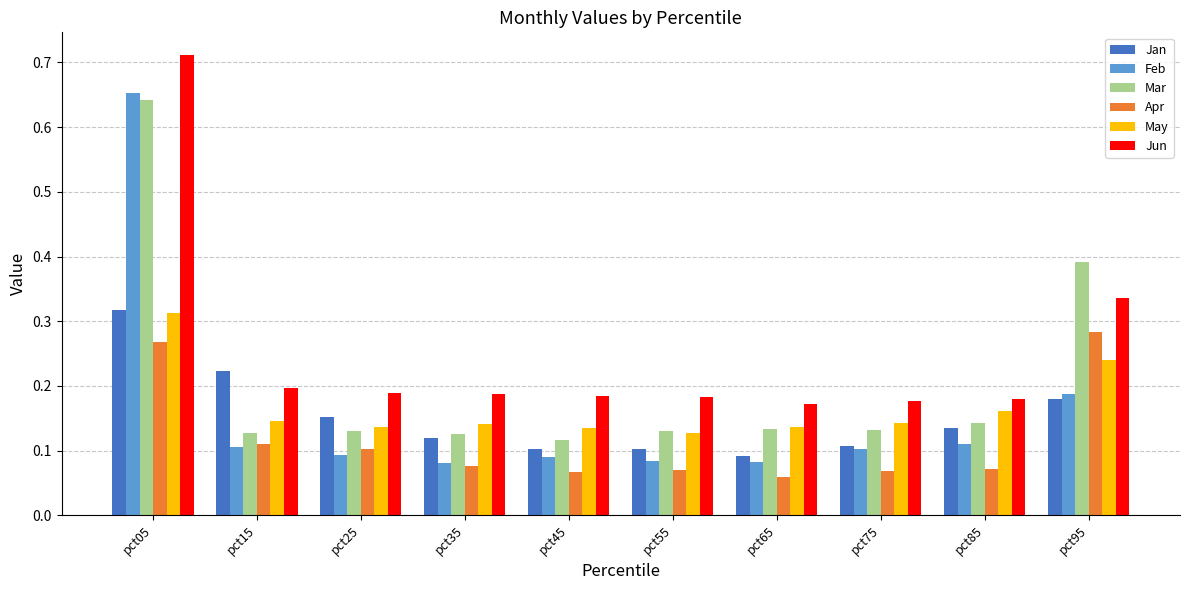

Which series has the largest total across all categories?

Jun